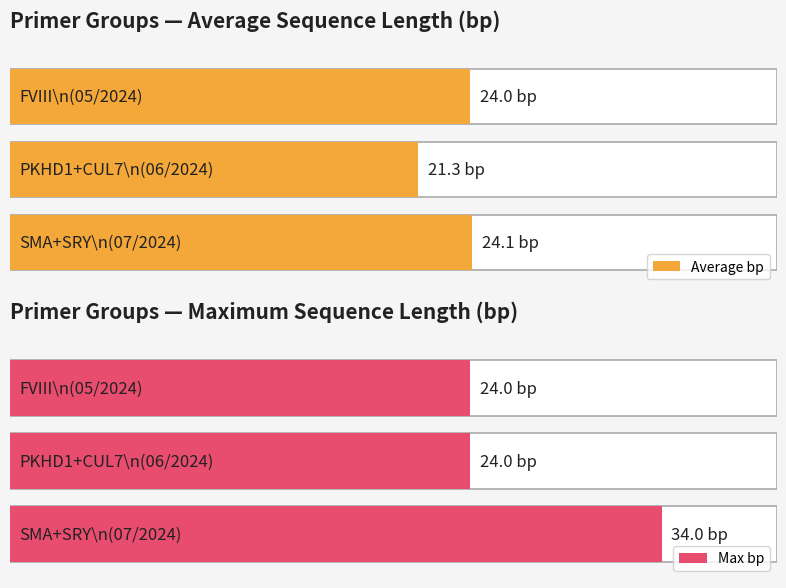

Is it true that Average bp equals 55 at 16?

False